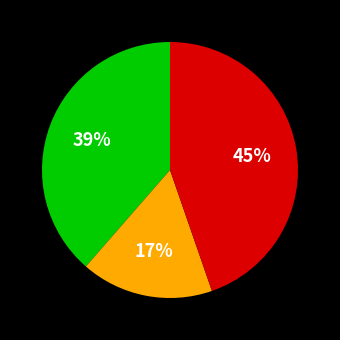

Is there any slice that represents more than half of the pie?

No